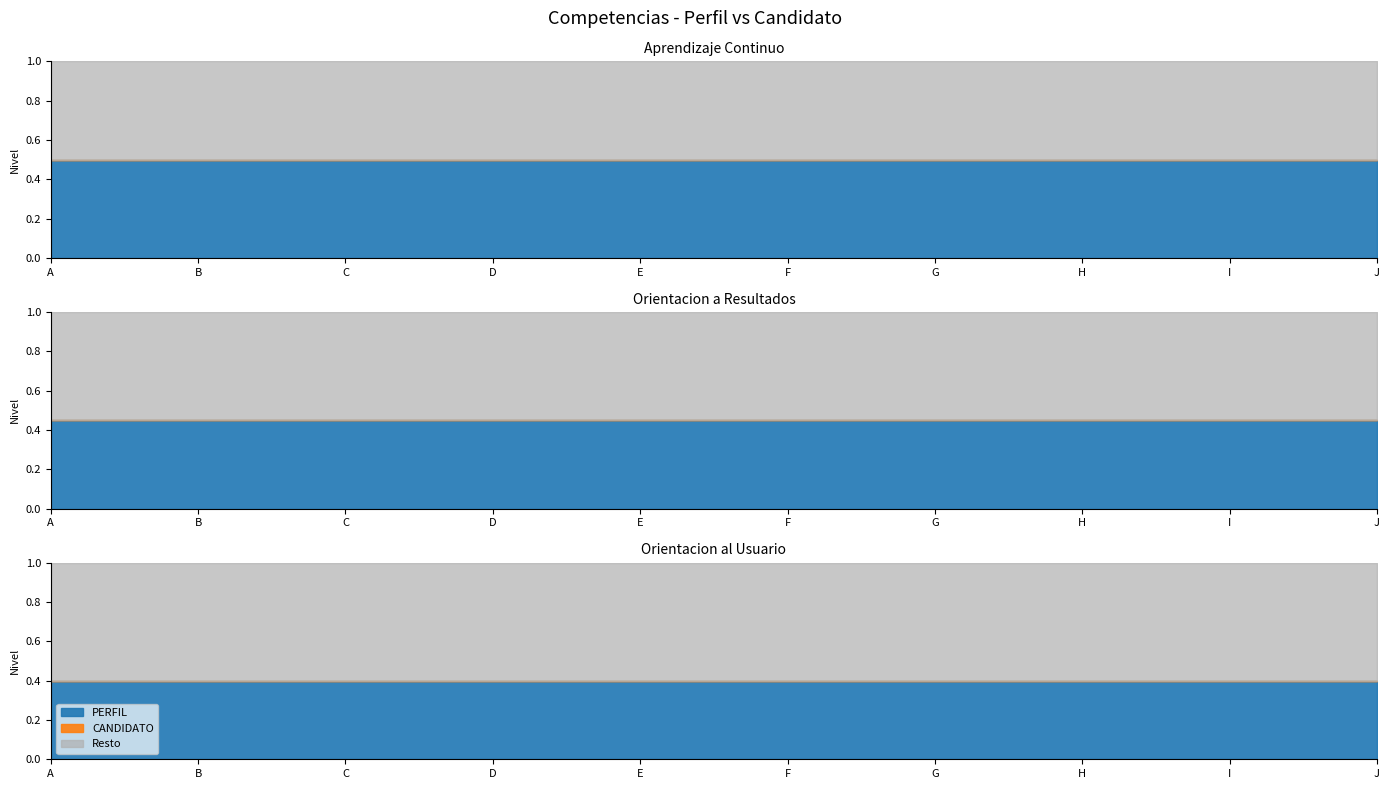

Reading left to right, transcribe all the data shown in this chart.

PERFIL: 0.5	0.5	0.5	0.5	0.5	0.5	0.5	0.5	0.5	0.5
CANDIDATO: 0.0	0.0	0.0	0.0	0.0	0.0	0.0	0.0	0.0	0.0